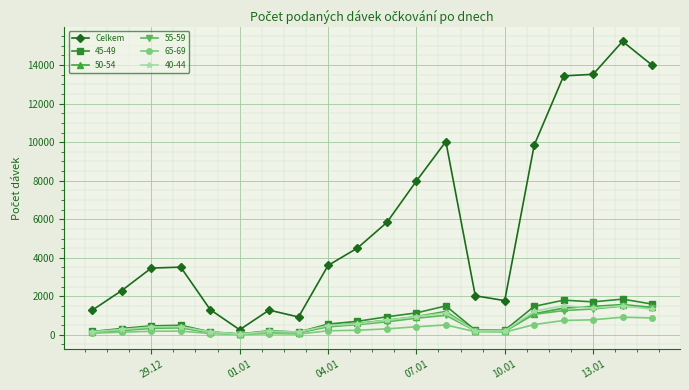

What is the minimum value shown in the chart?

14